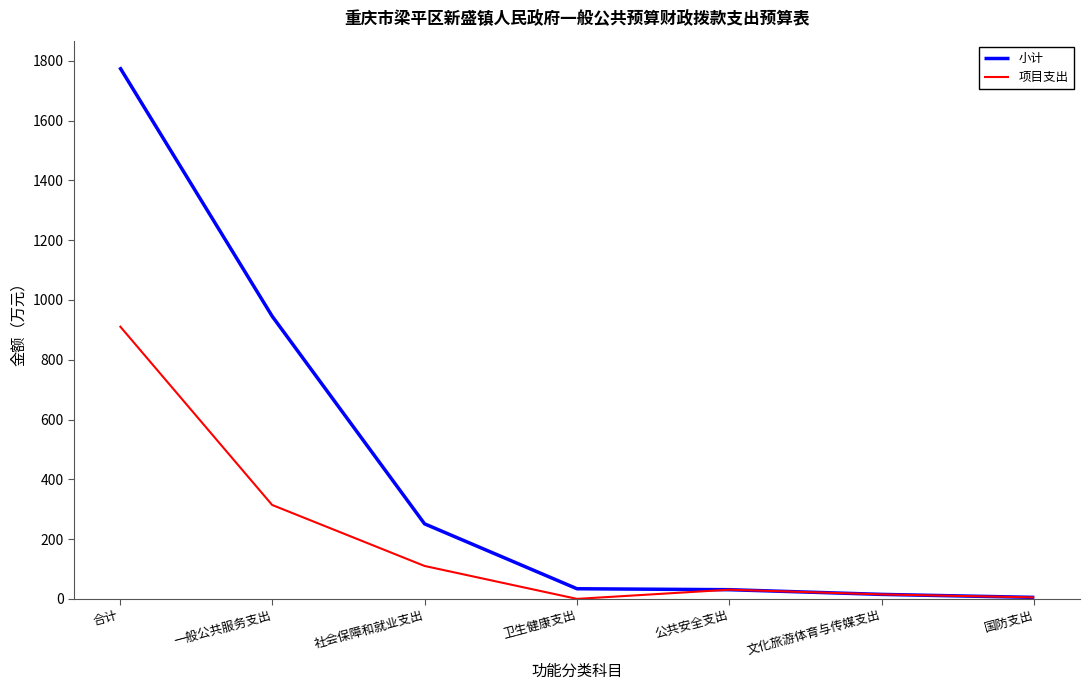

What value does the 小计 series have at 公共安全支出?

30.7